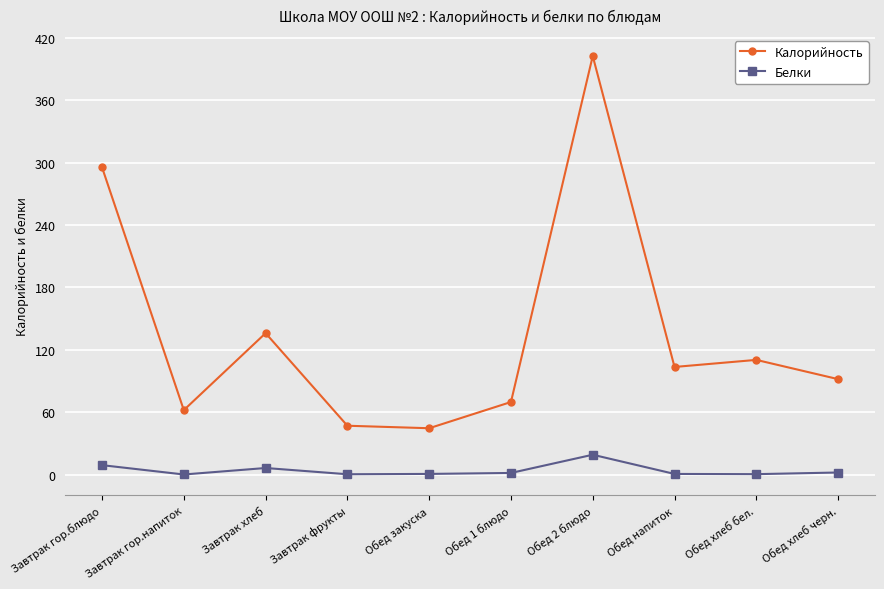

What is the minimum value for Калорийность?

44.6